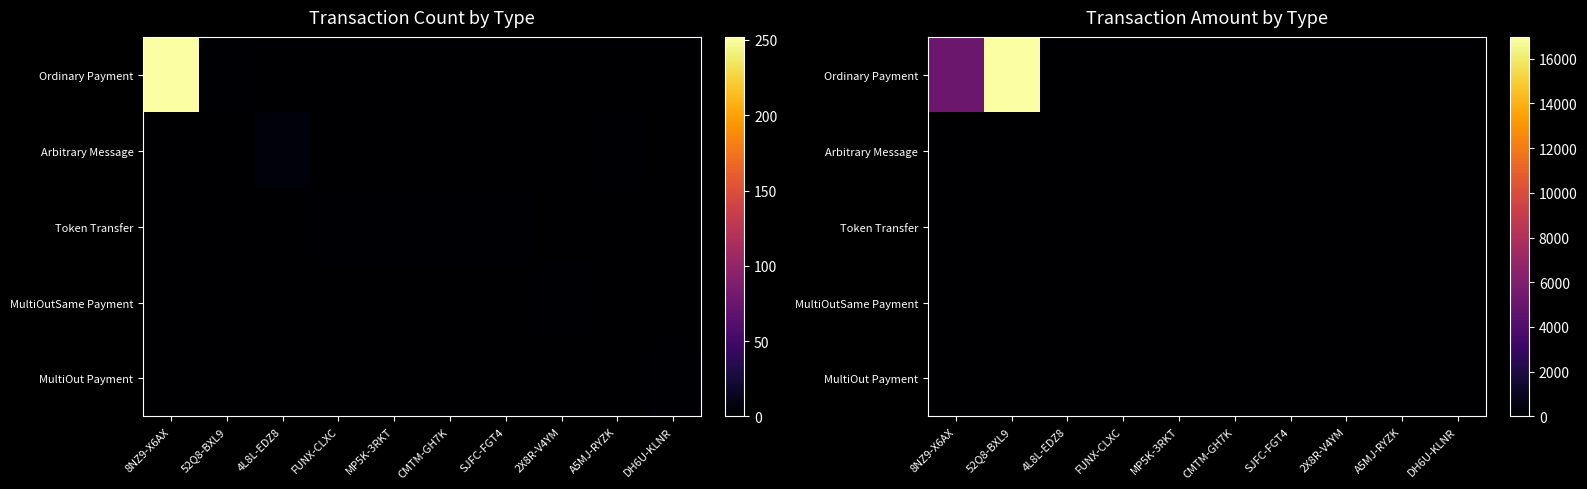

Rank the series by their maximum value, from highest to lowest.

Ordinary Payment, MultiOut Payment, MultiOutSame Payment, Arbitrary Message, Token Transfer